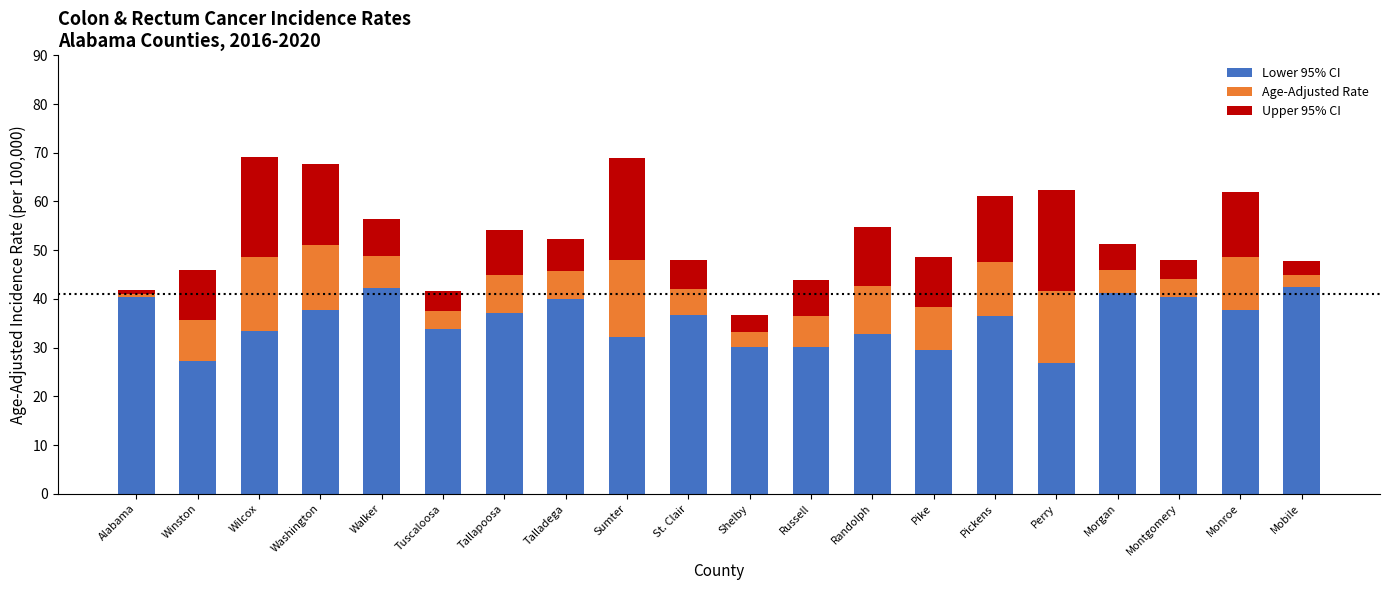

Does the chart contain any negative values?

No